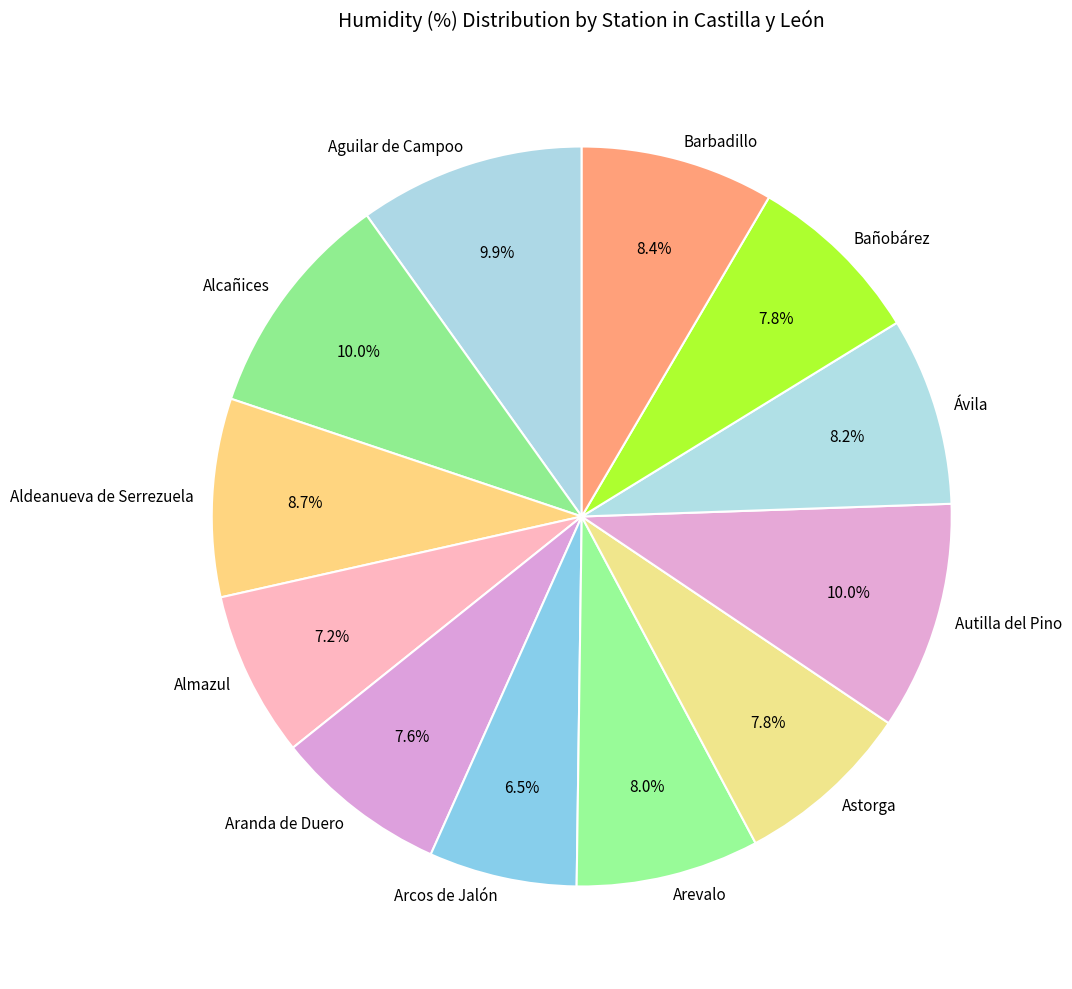

Which slice is the smallest?

Arcos de Jalón